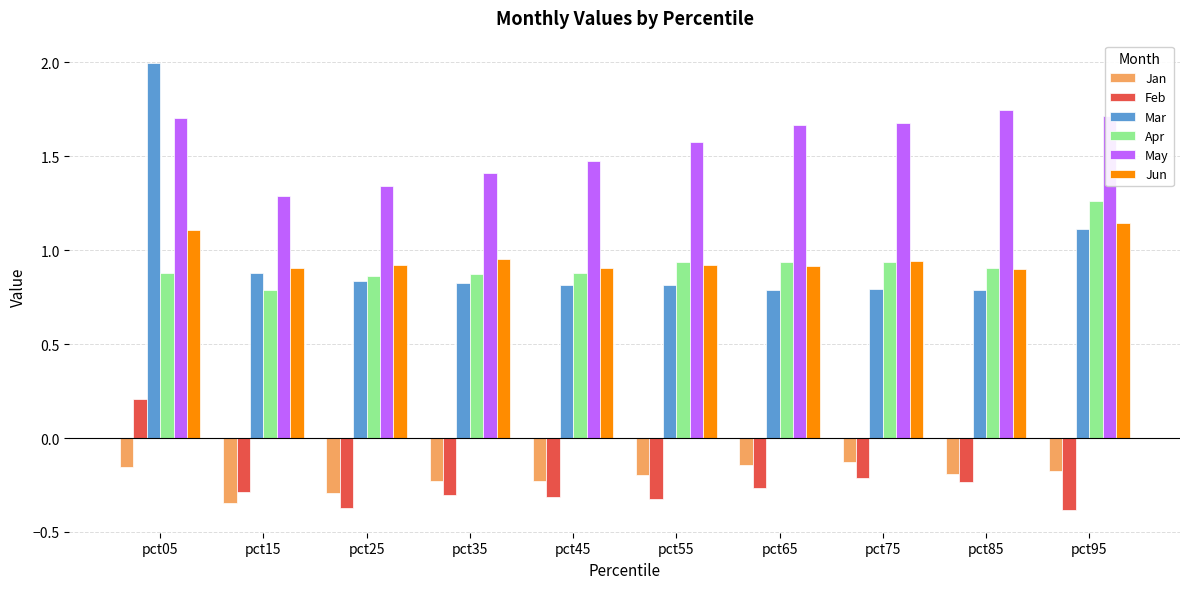

Is it true that Jun equals 1.6 at pct15?

False